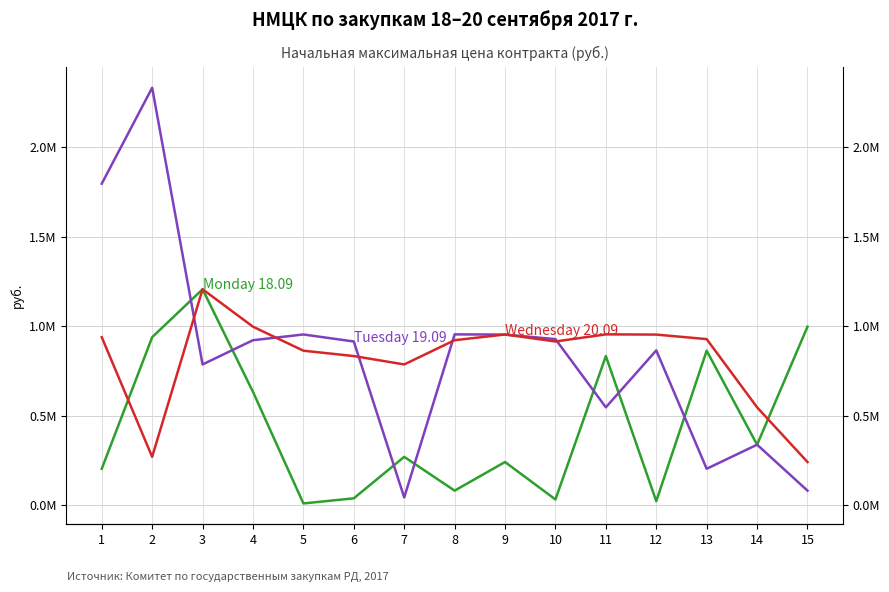

Rank the series by their maximum value, from highest to lowest.

Tuesday 19.09, Monday 18.09, Wednesday 20.09